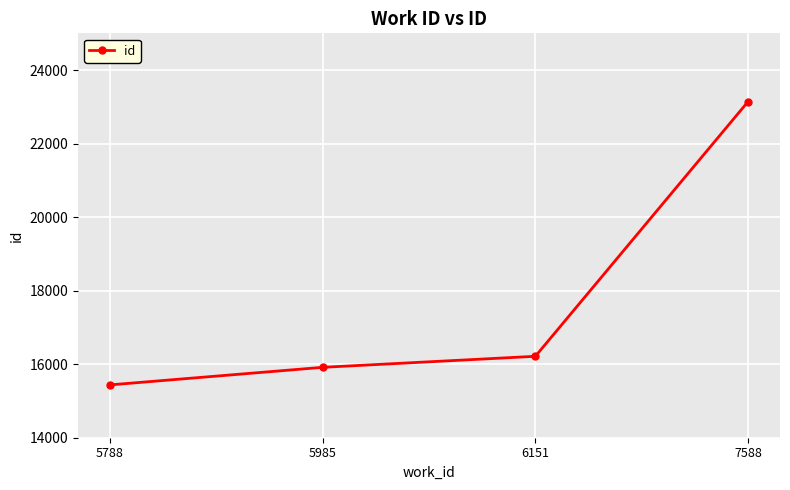

Reading right to left, transcribe all the data shown in this chart.

23144	16215	15915	15437